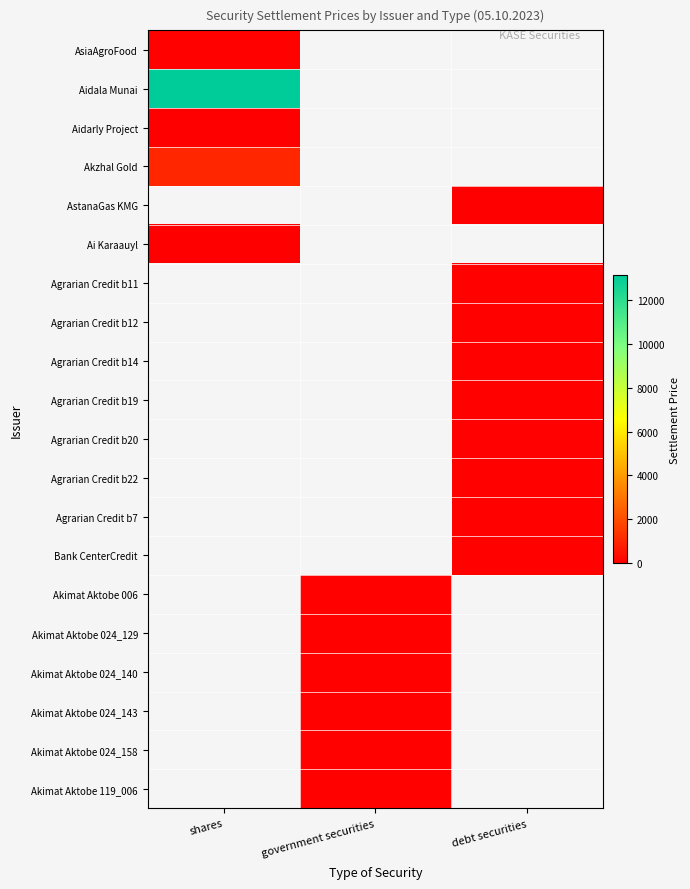

List the series in order of their peak value, lowest first.

Aidarly Project, AstanaGas KMG, Ai Karaauyl, Agrarian Credit b20, Agrarian Credit b14, Agrarian Credit b22, Agrarian Credit b12, Bank CenterCredit, Agrarian Credit b11, Agrarian Credit b7, AsiaAgroFood, Akimat Aktobe 006, Akimat Aktobe 024_129, Akimat Aktobe 024_140, Akimat Aktobe 024_143, Akimat Aktobe 024_158, Akimat Aktobe 119_006, Agrarian Credit b19, Akzhal Gold, Aidala Munai